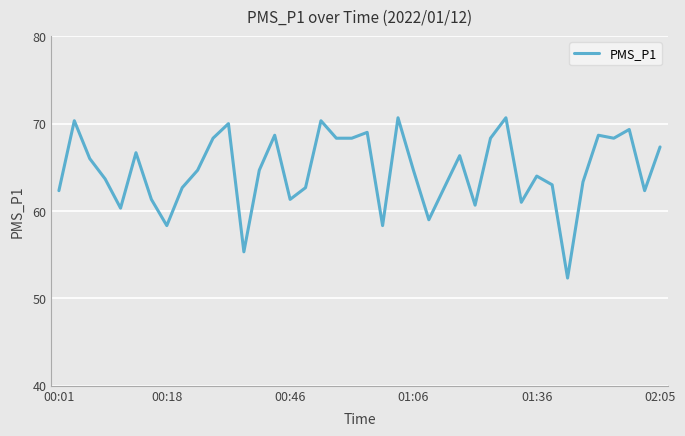

What is the difference between the maximum and minimum values?

18.3